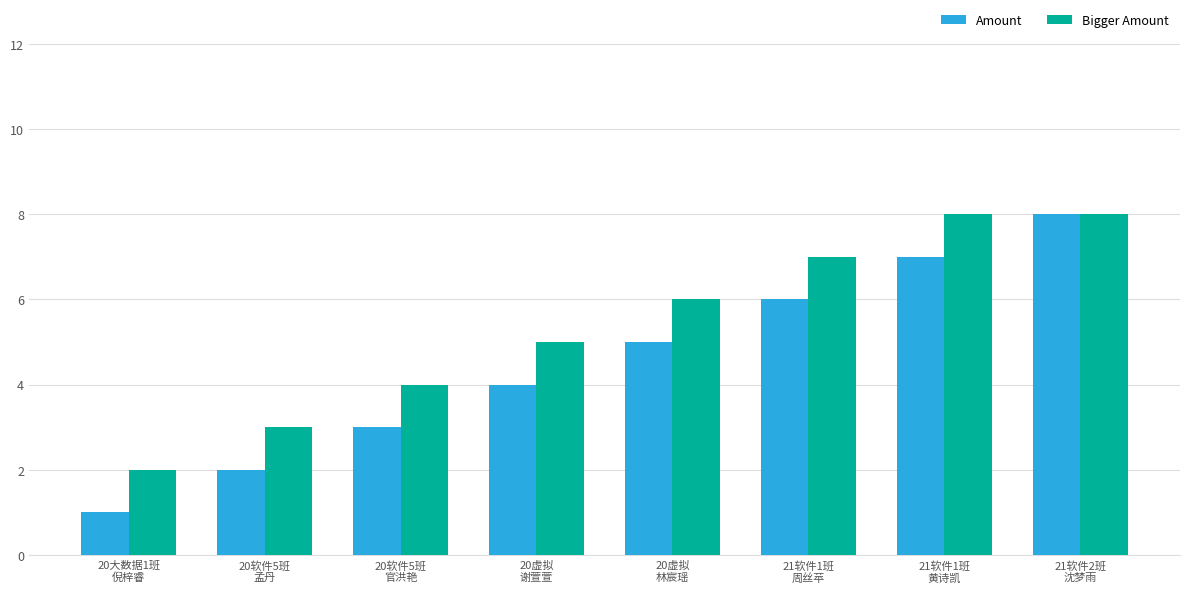

Count the number of data series in this chart.

2